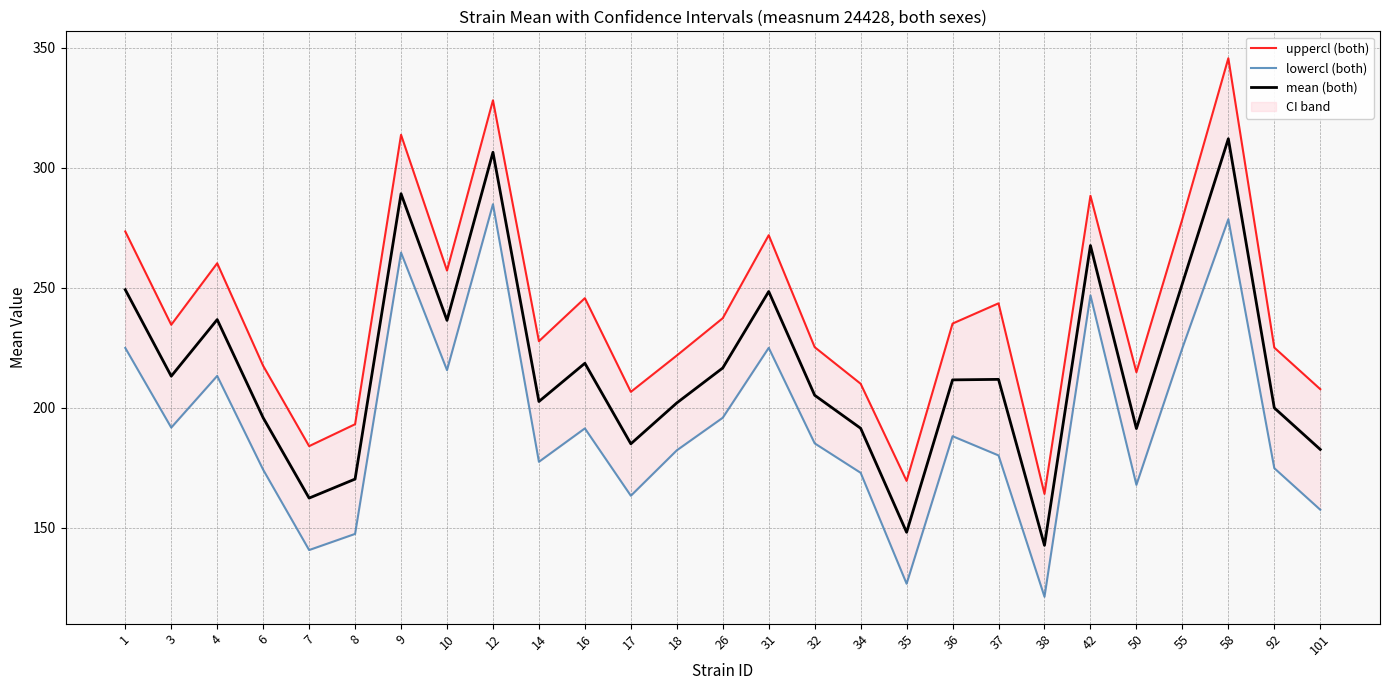

Reading left to right, extract all data points from this chart.

uppercl (both): 273.5	234.6	260.2	217.5	184.0	193.1	313.7	257.2	328.1	227.7	245.7	206.6	221.8	237.3	271.9	225.2	210.0	169.5	235.1	243.5	164.1	288.3	214.8	278.6	345.6	225.1	207.7
lowercl (both): 224.9	191.7	213.3	174.2	140.7	147.4	264.6	215.7	284.8	177.5	191.4	163.3	182.2	195.8	225.0	185.1	172.9	126.6	188.1	180.1	121.2	246.8	167.8	224.9	278.6	174.8	157.5
mean (both): 249.2	213.1	236.7	195.8	162.3	170.3	289.2	236.4	306.5	202.6	218.5	185.0	202.0	216.6	248.4	205.2	191.4	148.1	211.6	211.8	142.6	267.6	191.3	251.8	312.1	199.9	182.6